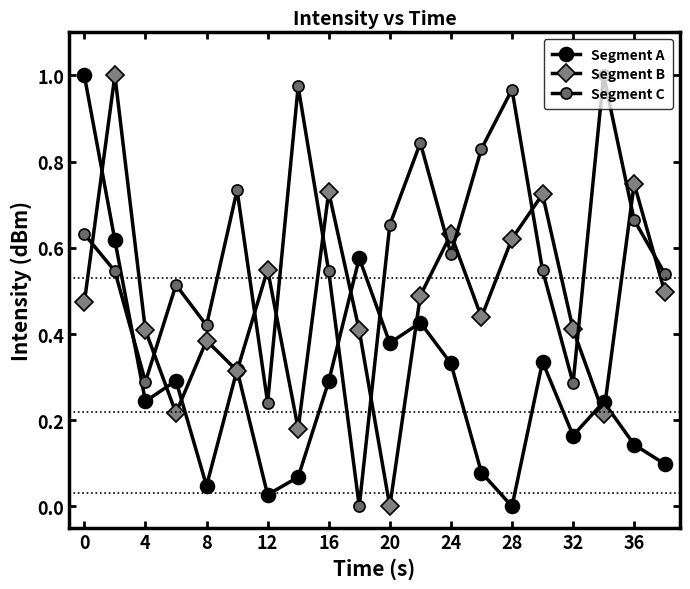

Count the Segment B values in the range 0 to 1.

20